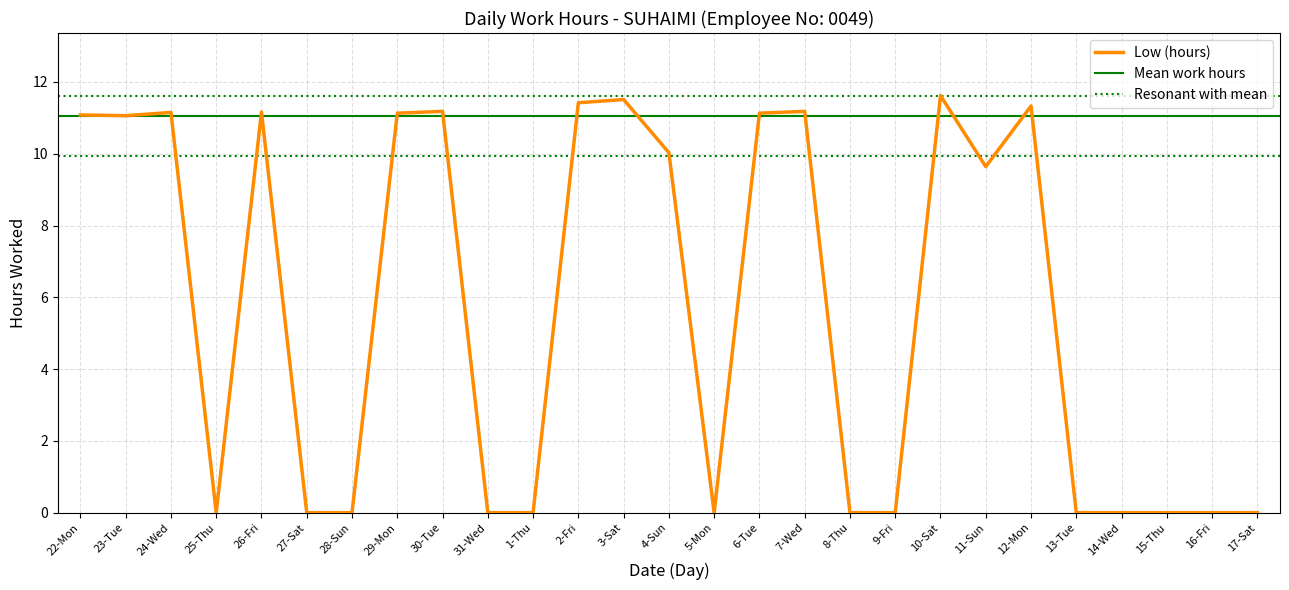

Is it true that the value at 12-Mon is 17.7?

False